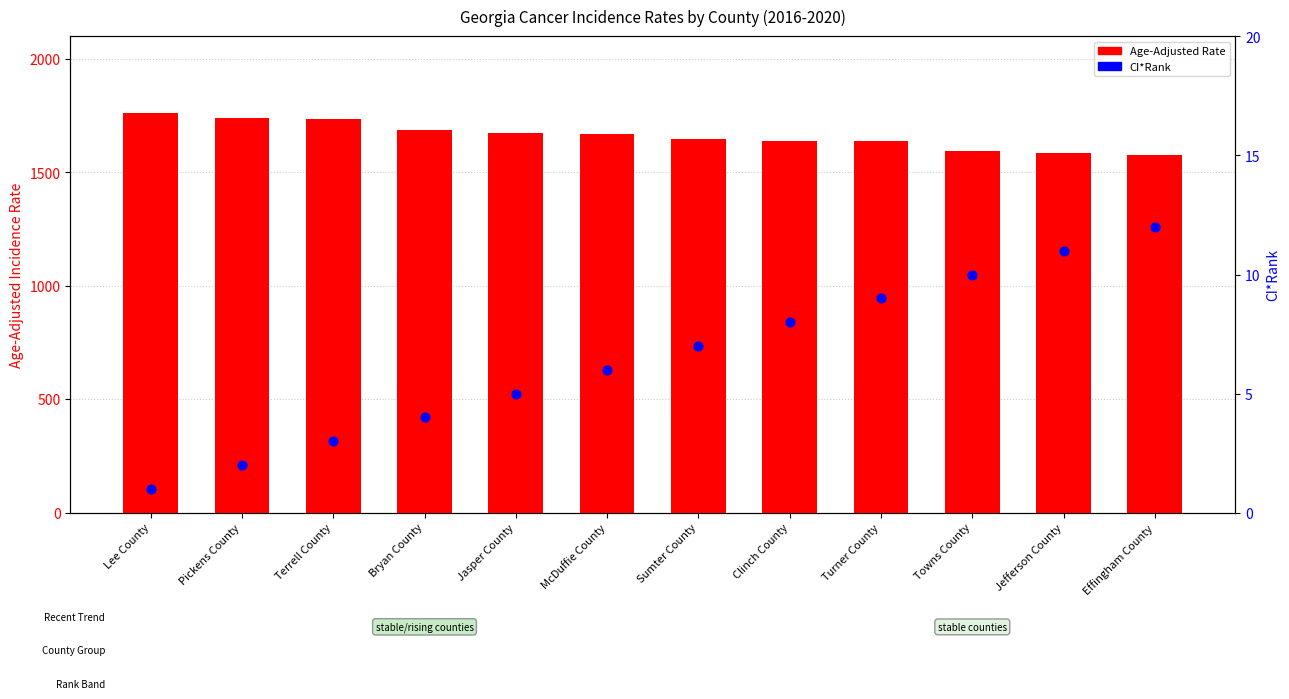

At how many categories does at least one series exceed 54?

12